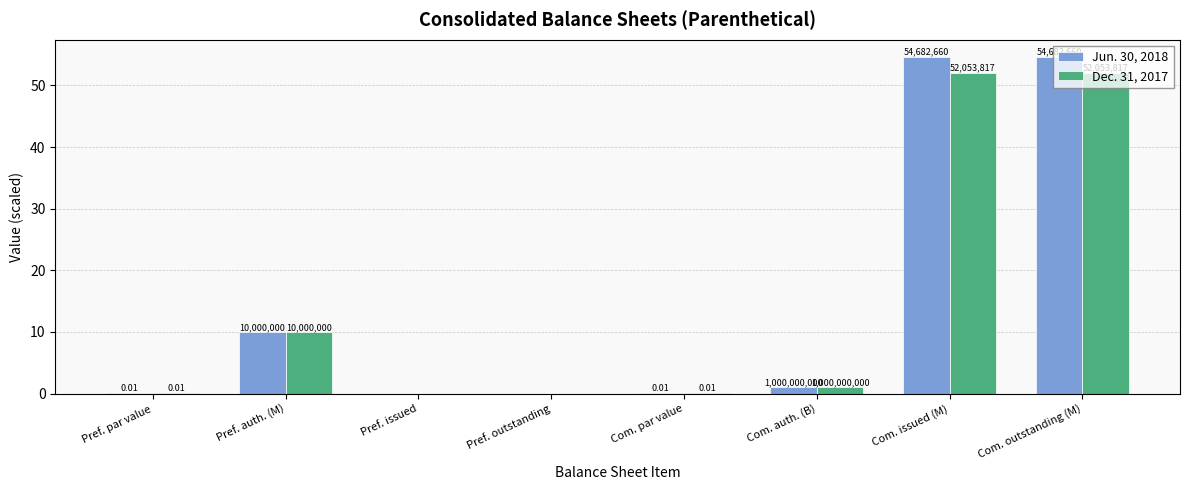

Are the bars horizontal?

No